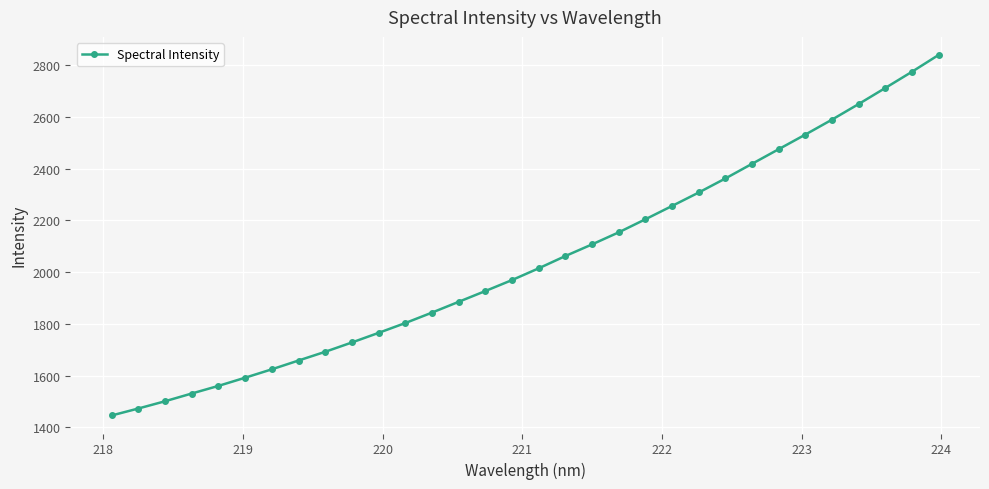

True or false: the data has more than 2 interior local peaks.

False